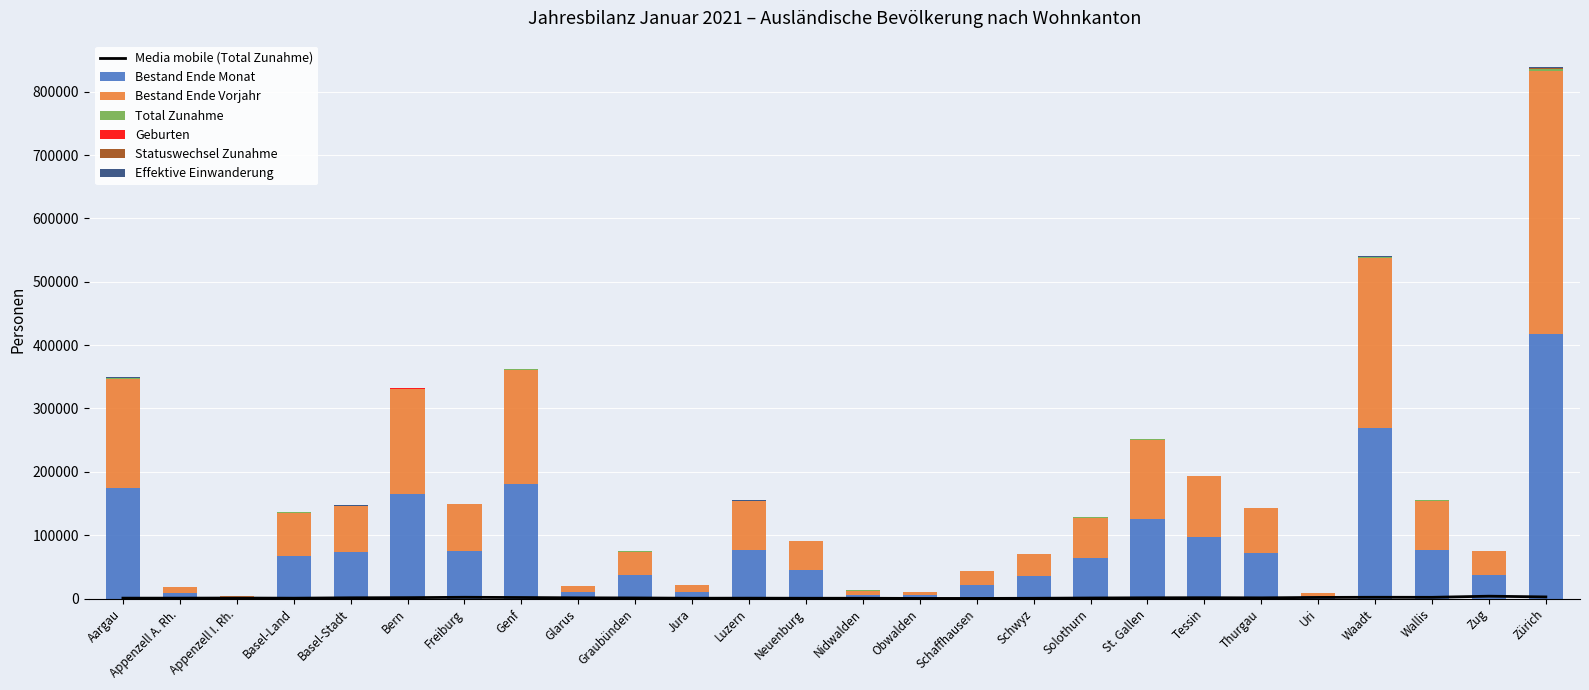

What is the sum of the Effektive Einwanderung values at Tessin and Luzern?

789